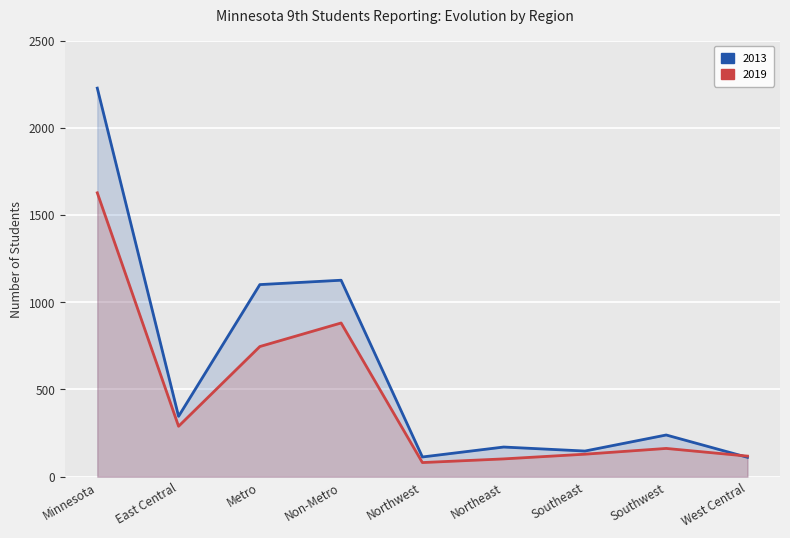

Where does the 2013 series first go above 239?

Minnesota